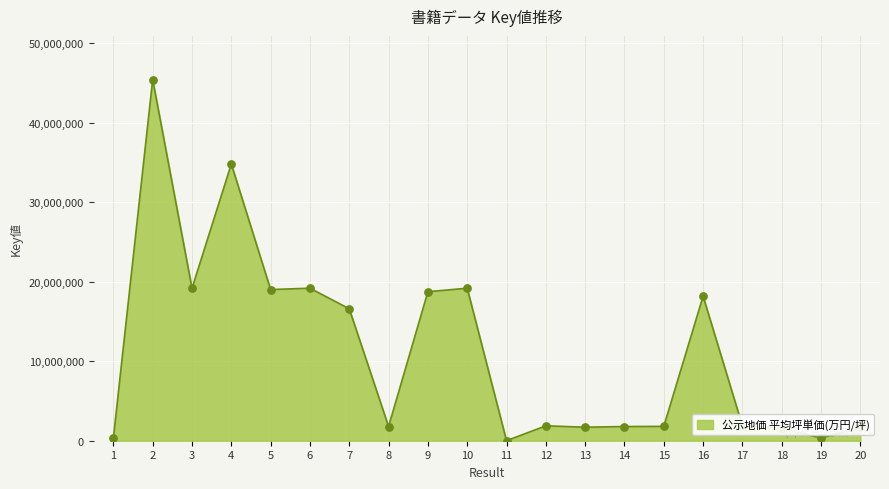

Which has a higher value, 11 or 20?

20